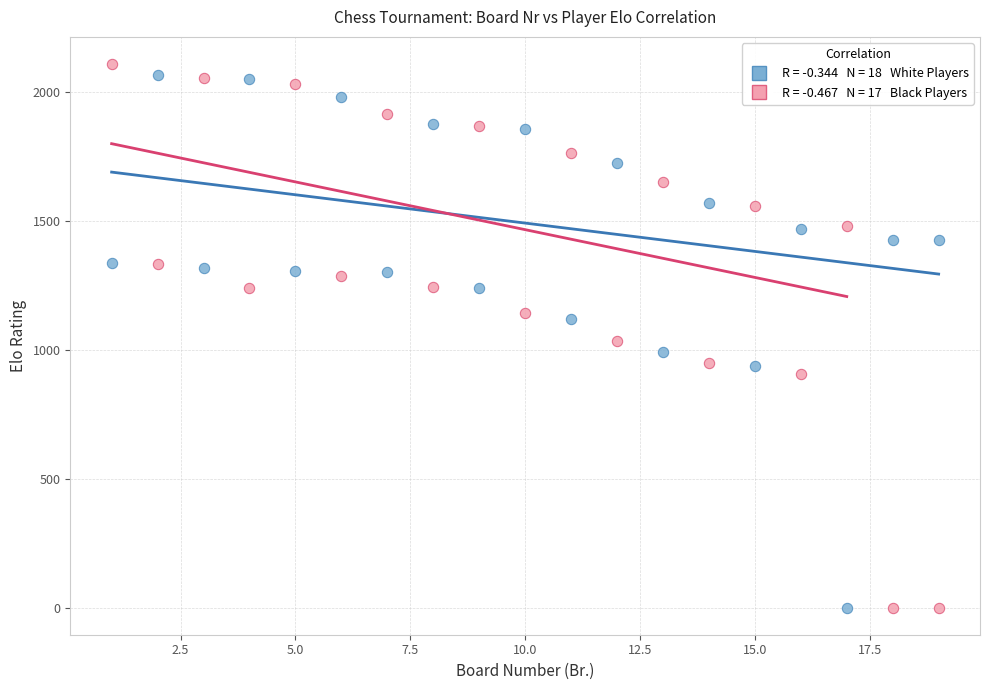

Across all data points, what is the range of Y values (max minus min)?

2107